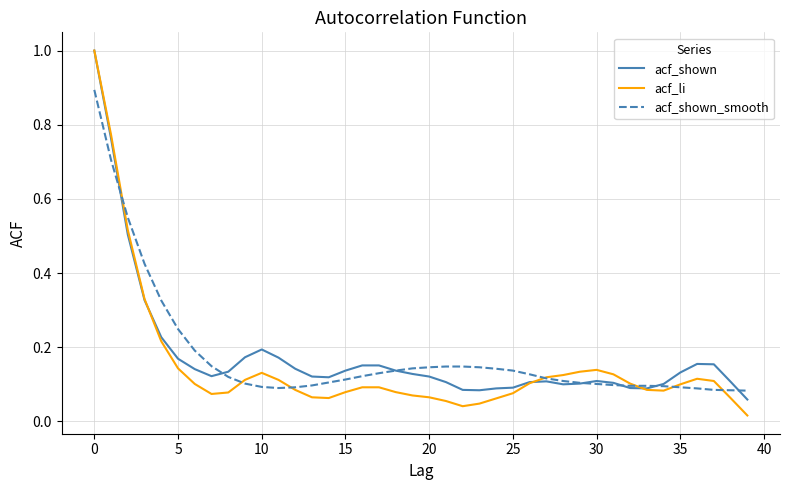

Which series has the largest range (max minus min)?

acf_li